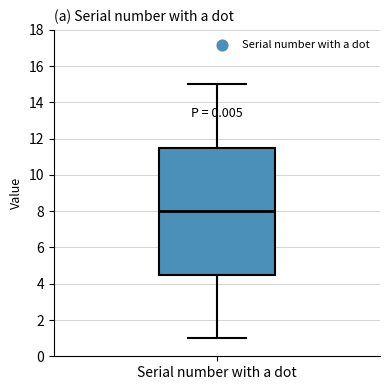

Read this box plot against the y-axis: the position of the median line, the range covered by the box, and the ends of both whiskers. The values are not printed on the chart, so give them approximately, as read against the axis.

median 8.0, box 4.6 to 11.6, whiskers 1.0 to 15.0